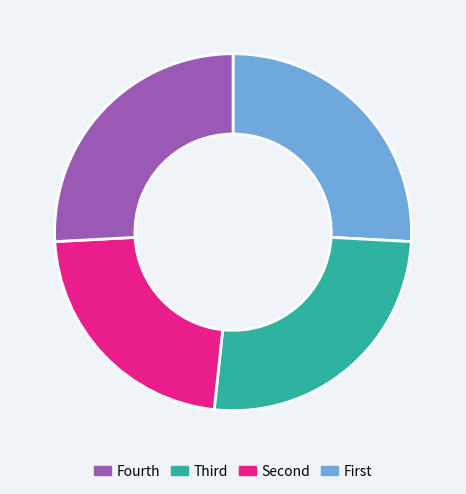

Is there a majority slice in this chart?

No